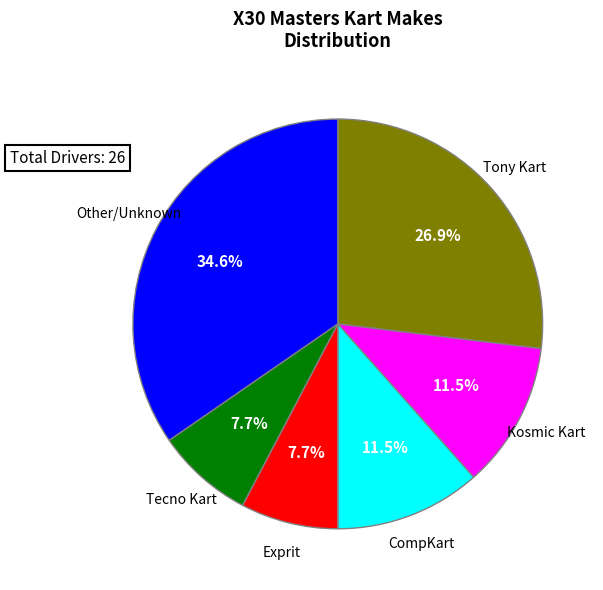

Approximately how many times larger is the value at Other/Unknown compared to Tony Kart?

1.3